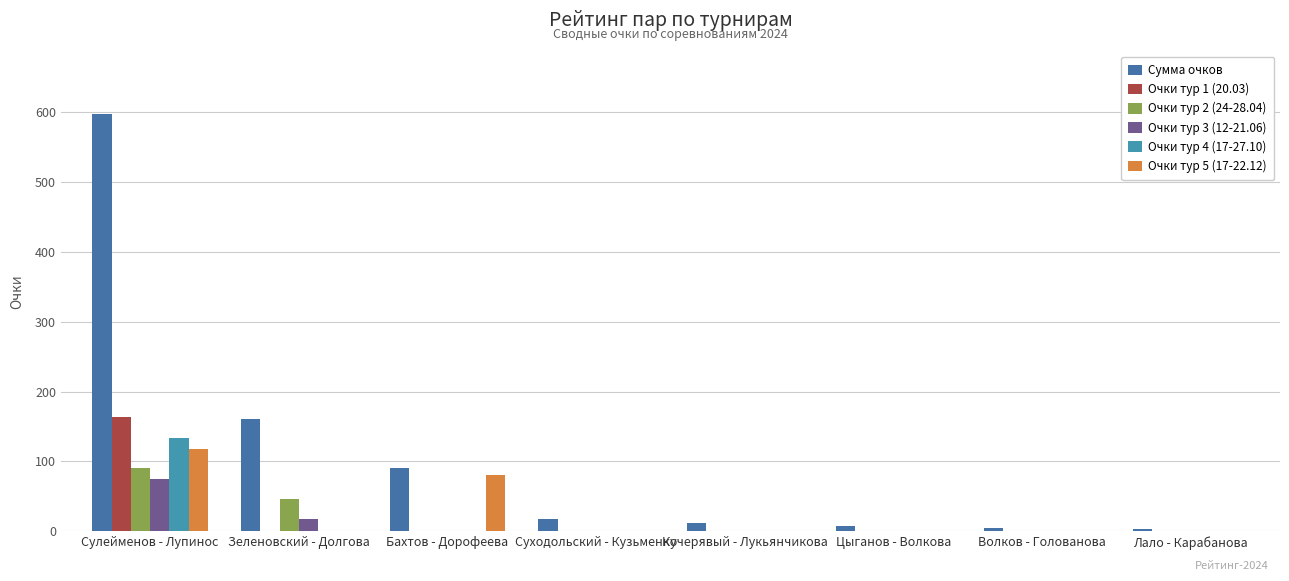

What is the sum of all Очки тур 4 (17-27.10) values?

133.2